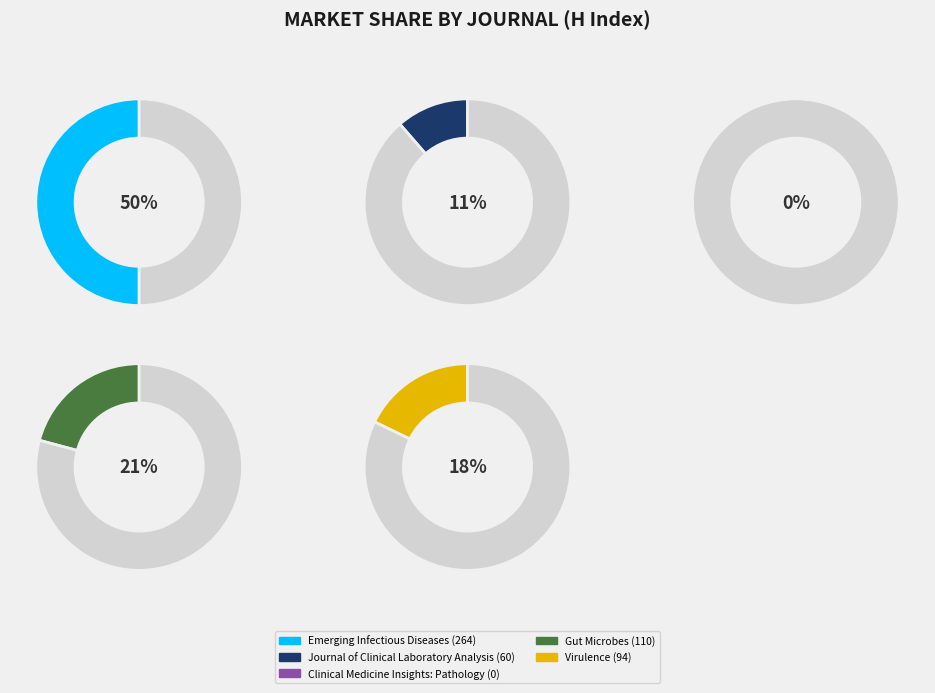

How many slices are in this pie chart?

5